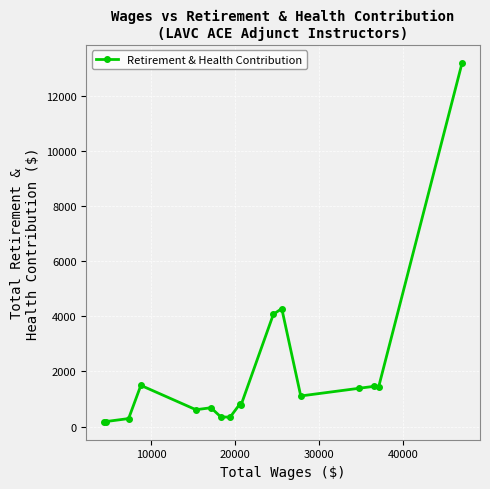

What is the value of the 10th point from the left?

787